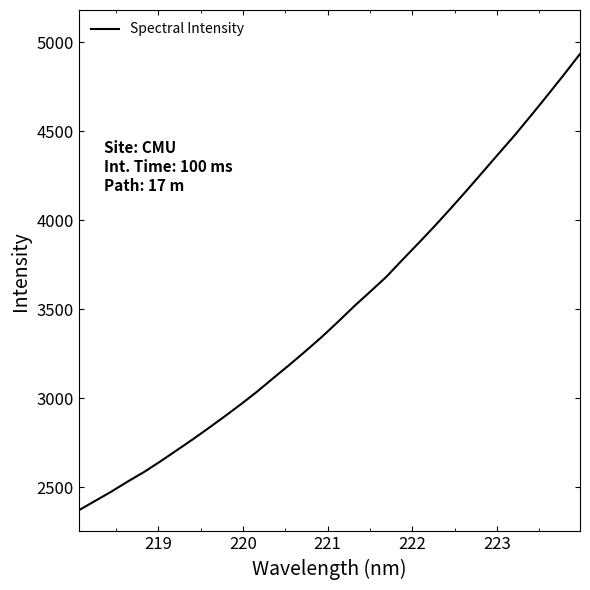

True or false: the data has more than 0 interior local peaks.

False